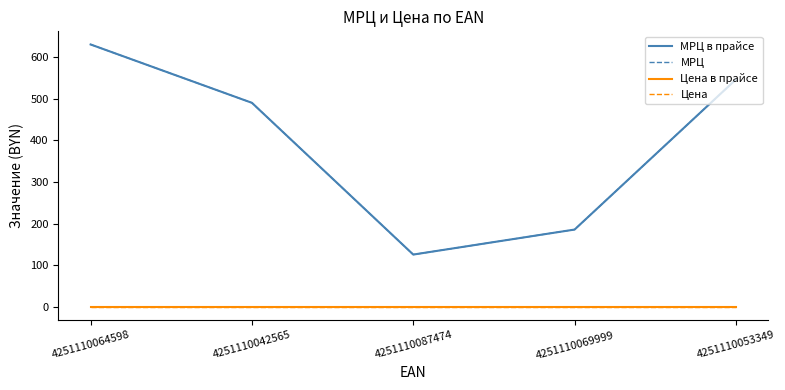

Does the chart display data point markers on the line(s)?

No